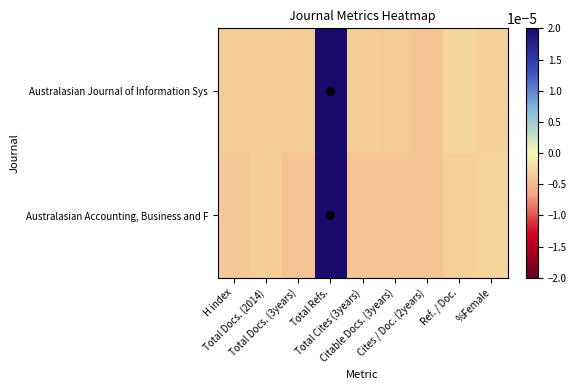

Reading left to right, list all the values displayed in this chart.

Australasian Journal of Information Sys: H index=-0.0	Total Docs. (2014)=-0.0	Total Docs. (3years)=-0.0	Total Refs.=0.0	Total Cites (3years)=-0.0	Citable Docs. (3years)=-0.0	Cites / Doc. (2years)=-0.0	Ref. / Doc.=-0.0	%Female=-0.0
Australasian Accounting, Business and F: H index=-0.0	Total Docs. (2014)=-0.0	Total Docs. (3years)=-0.0	Total Refs.=0.0	Total Cites (3years)=-0.0	Citable Docs. (3years)=-0.0	Cites / Doc. (2years)=-0.0	Ref. / Doc.=-0.0	%Female=-0.0